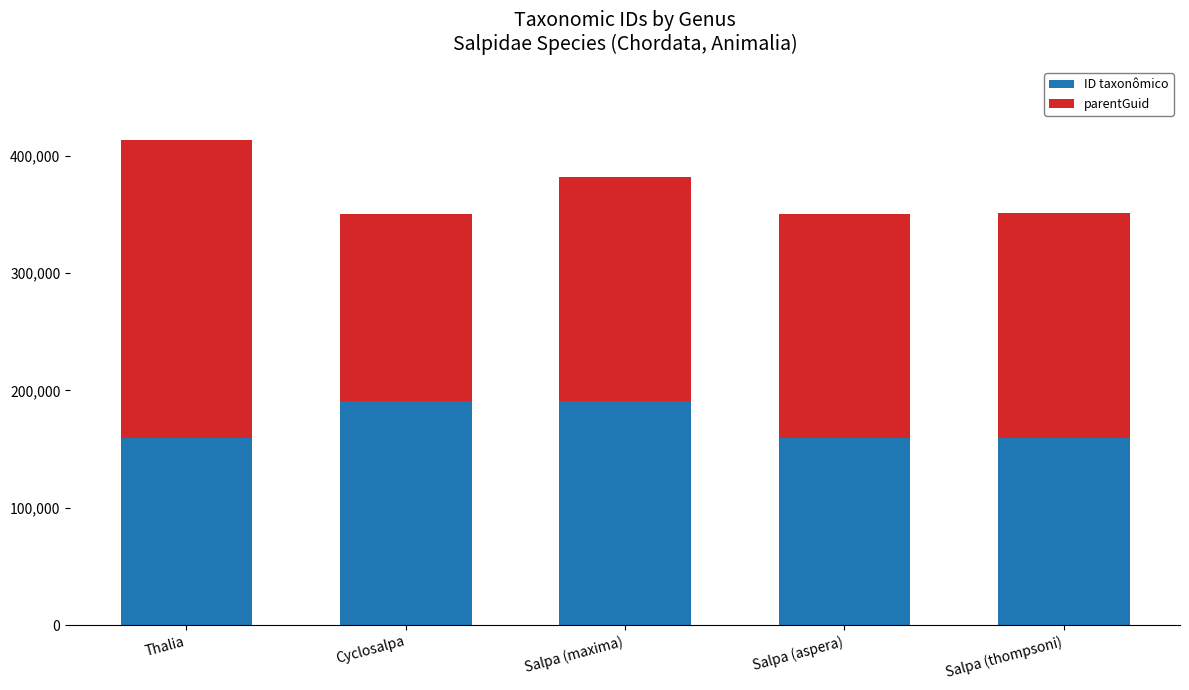

What is the difference between the maximum and second lowest values in the ID taxonômico series?

31268